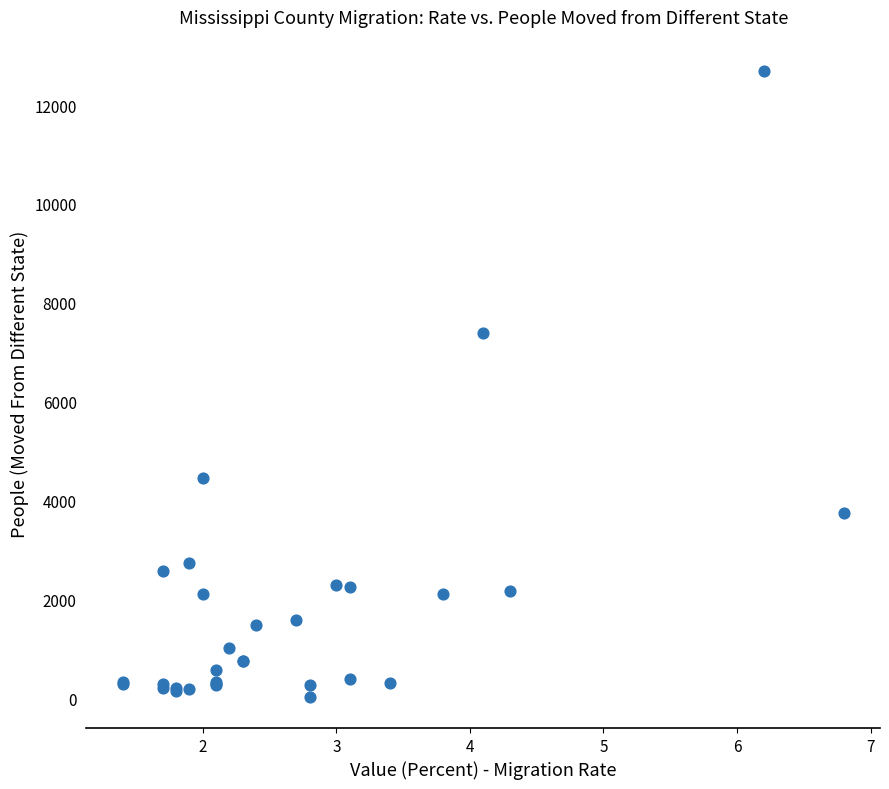

What Y value in the scatter plot is closest to 6360?

7381